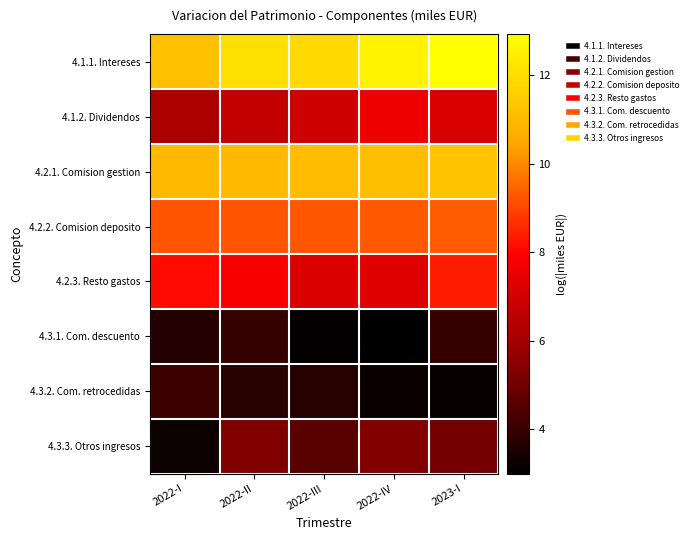

At 2022-I, list the series in order from smallest to largest.

4.3.3. Otros ingresos, 4.3.1. Com. descuento, 4.3.2. Com. retrocedidas, 4.1.2. Dividendos, 4.2.3. Resto gastos, 4.2.2. Comision deposito, 4.2.1. Comision gestion, 4.1.1. Intereses